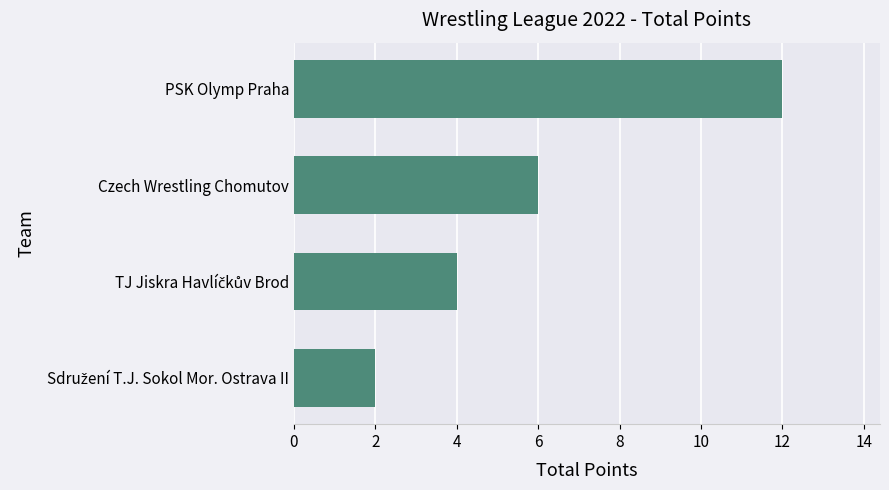

The value at PSK Olymp Praha is 4. True or false?

False